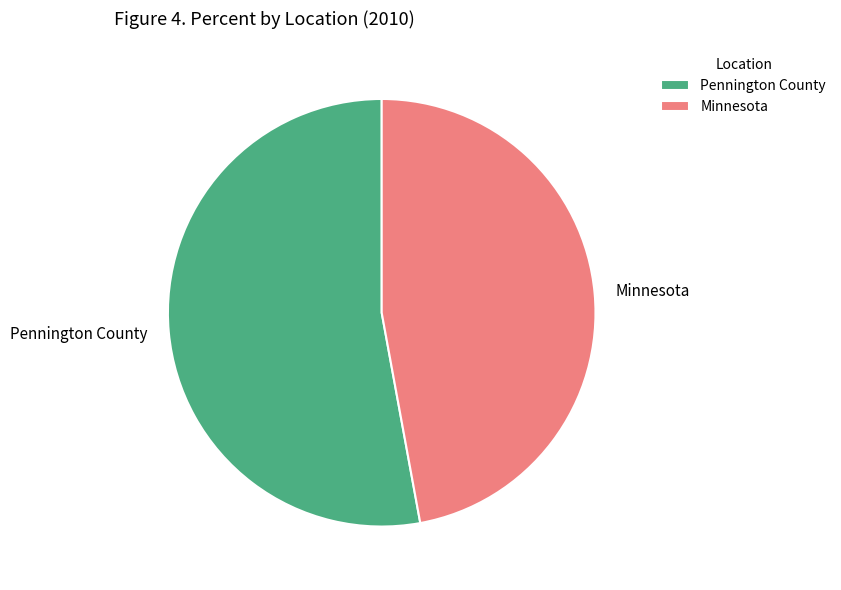

Is it true that Pennington County is 53% of the pie?

True